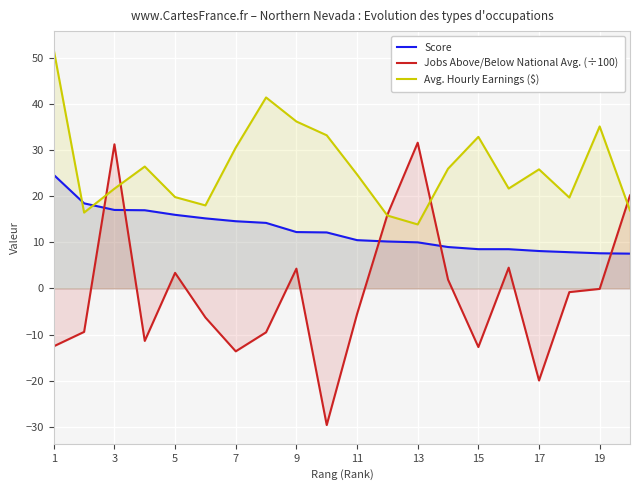

How many lines are shown in the chart?

3